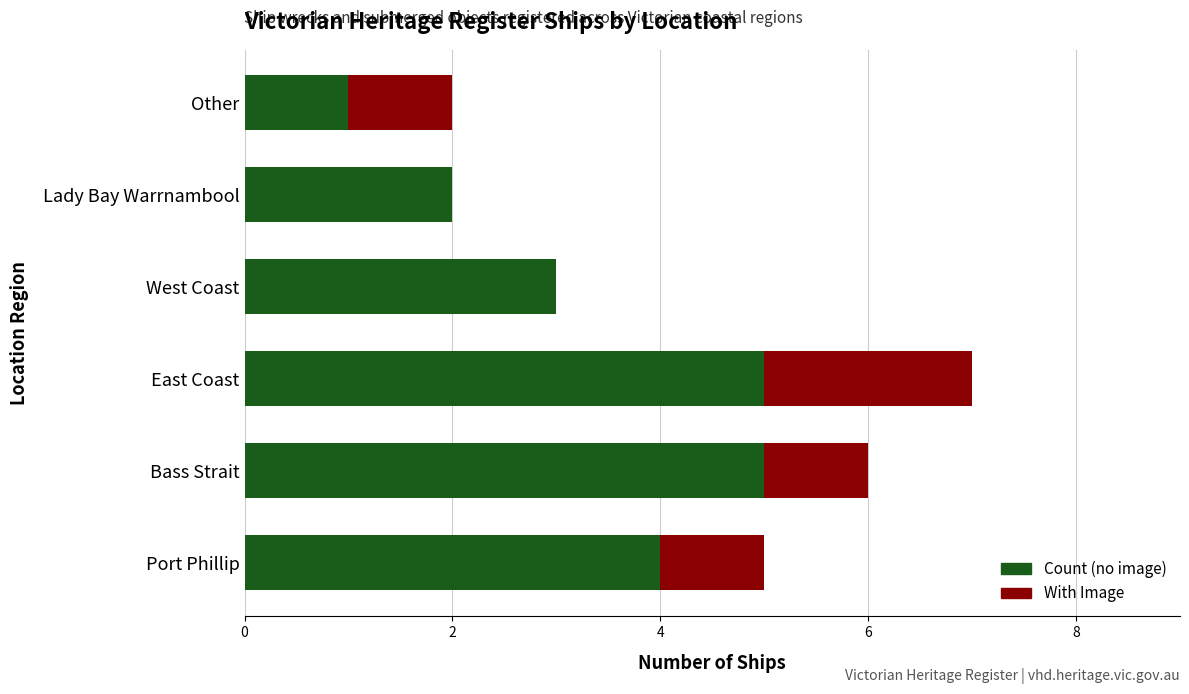

At which category is the sum across all series the highest?

East Coast